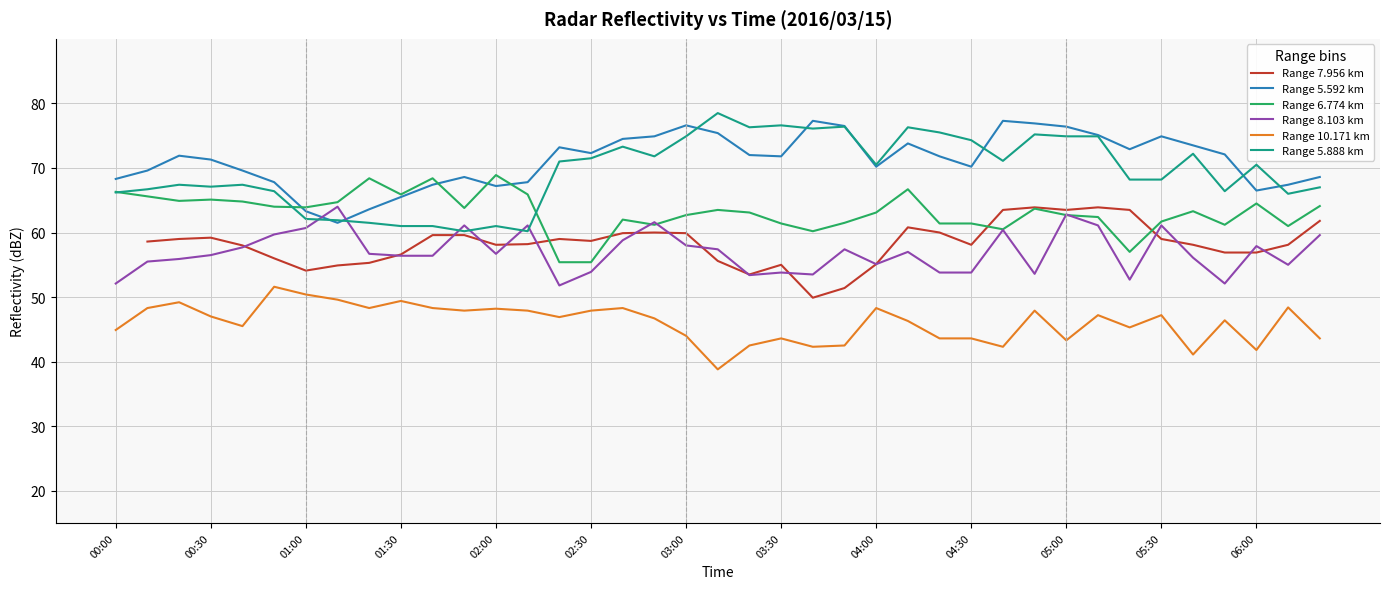

The value of Range 5.888 km at 05:30 is 68.2. True or false?

True